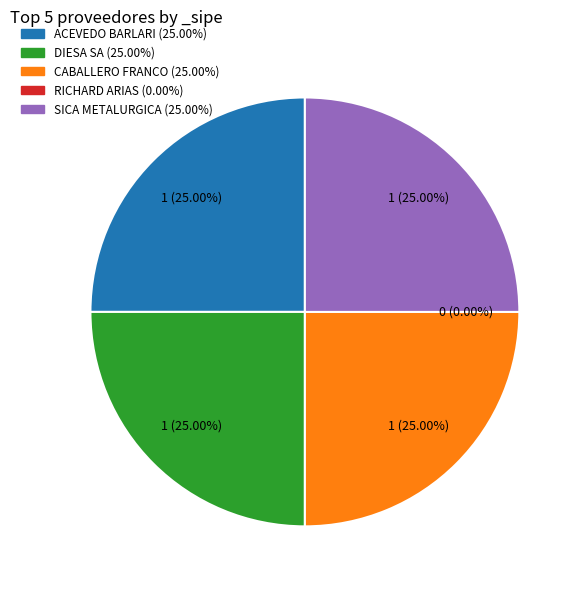

Rank the categories by value from highest to lowest.

ANDRES ANTONIO MANUEL ACEVEDO BARLARI, DIESA SA, GUSTAVO ADOLFO CABALLERO FRANCO, SICA METALURGICA PARAGUAYA SA, RICHARD RAMON ARIAS BRITEZ